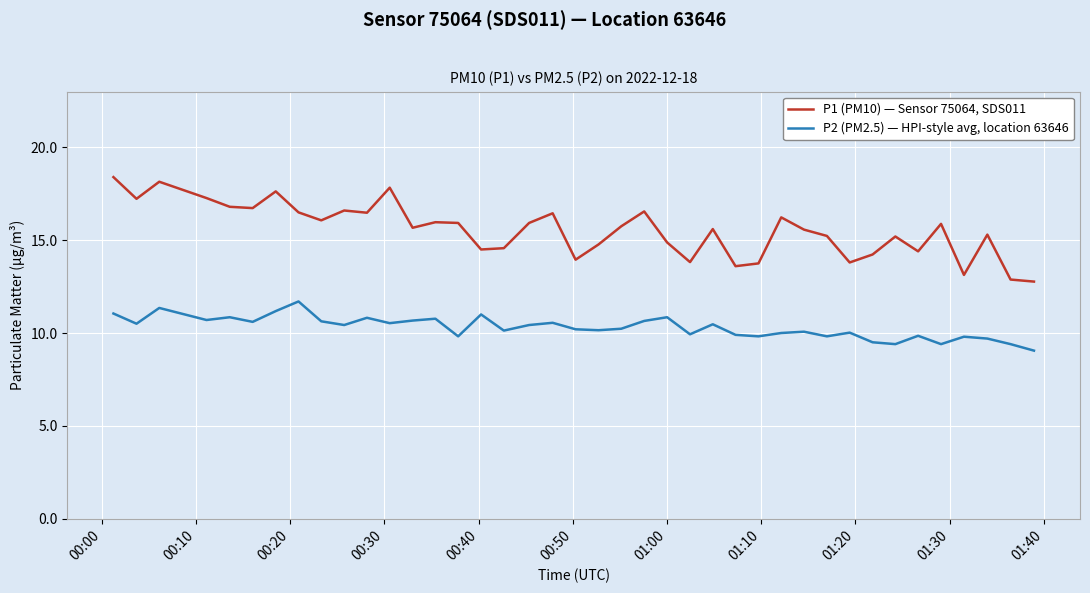

What is the maximum value for P2 (PM2.5) — HPI-style avg, location 63646?

11.7